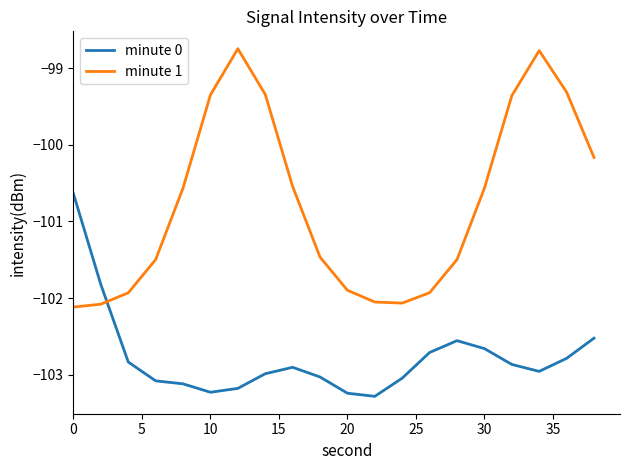

Rank the series by their maximum value, from highest to lowest.

minute 1, minute 0